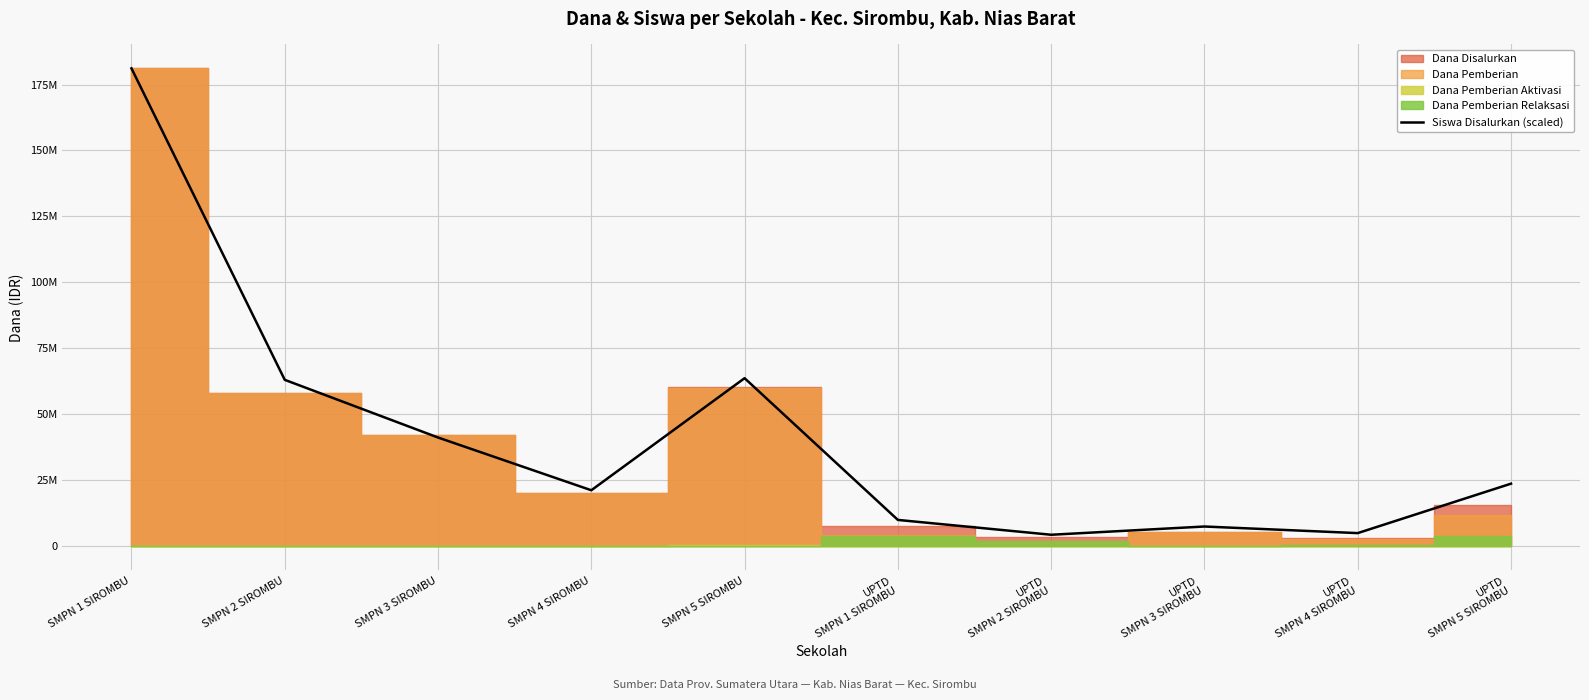

Between SMPN 1 SIROMBU and SMPN 5 SIROMBU, which is larger?

SMPN 1 SIROMBU